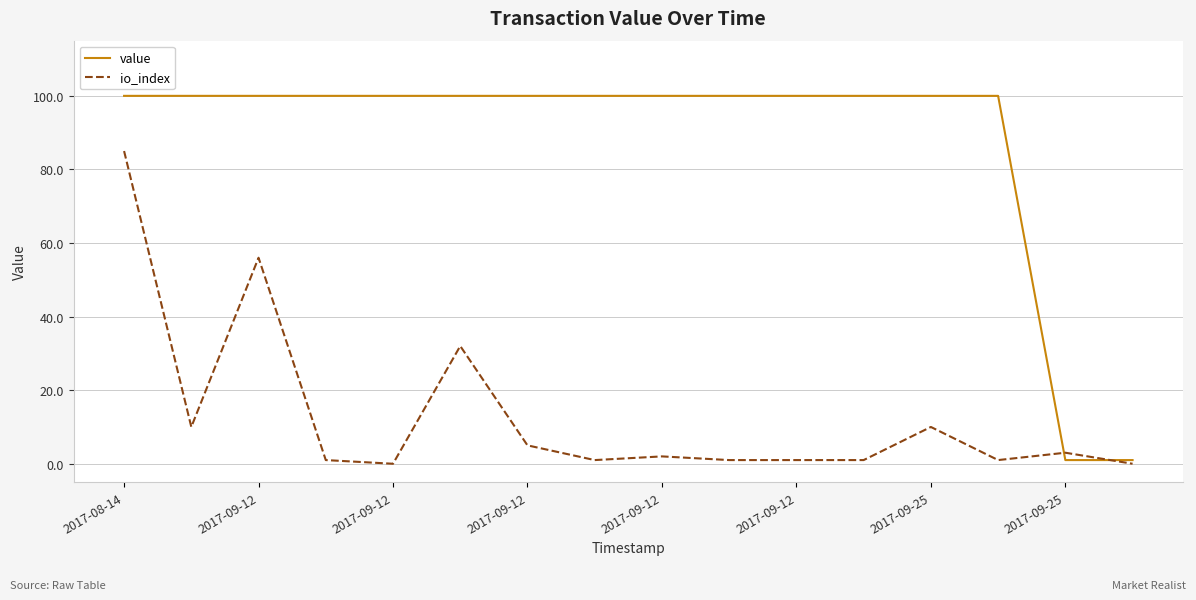

Which series has the largest total across all categories?

value